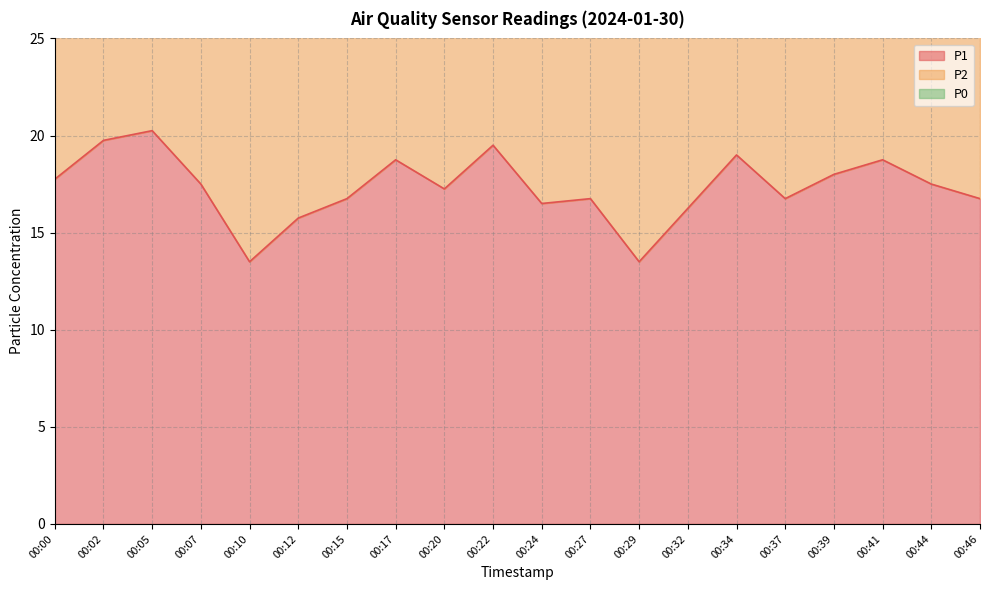

What is the spread (max minus min) of values at 00:44?

17.5